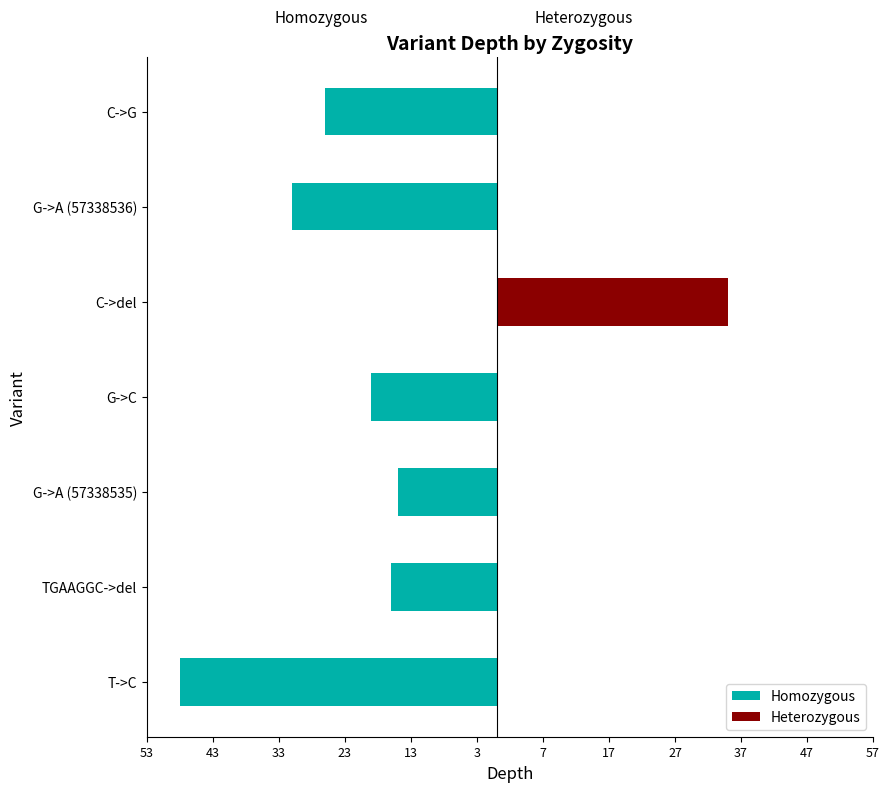

The value of Homozygous at G->C is -19. True or false?

True